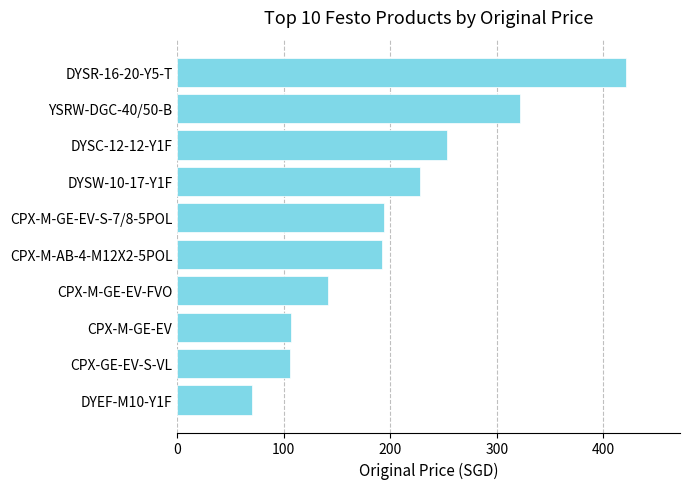

Are the bars horizontal?

Yes